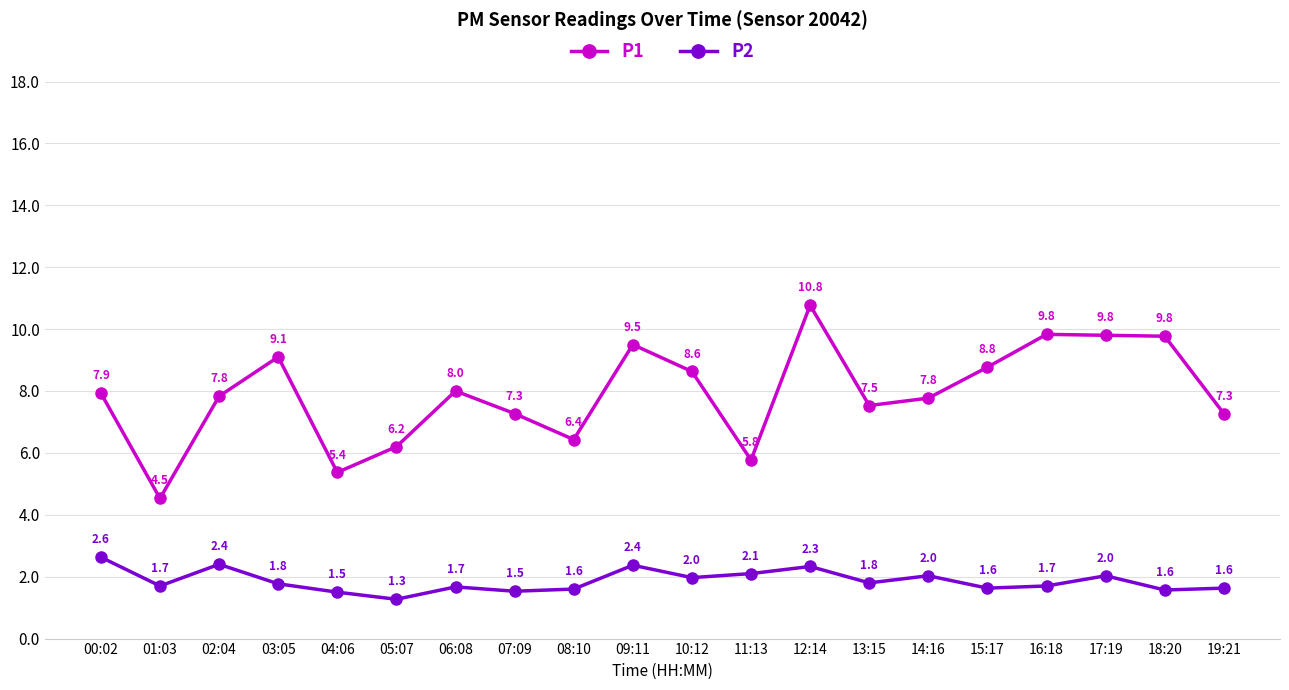

What is the difference between the highest and lowest values at 07:09?

5.7